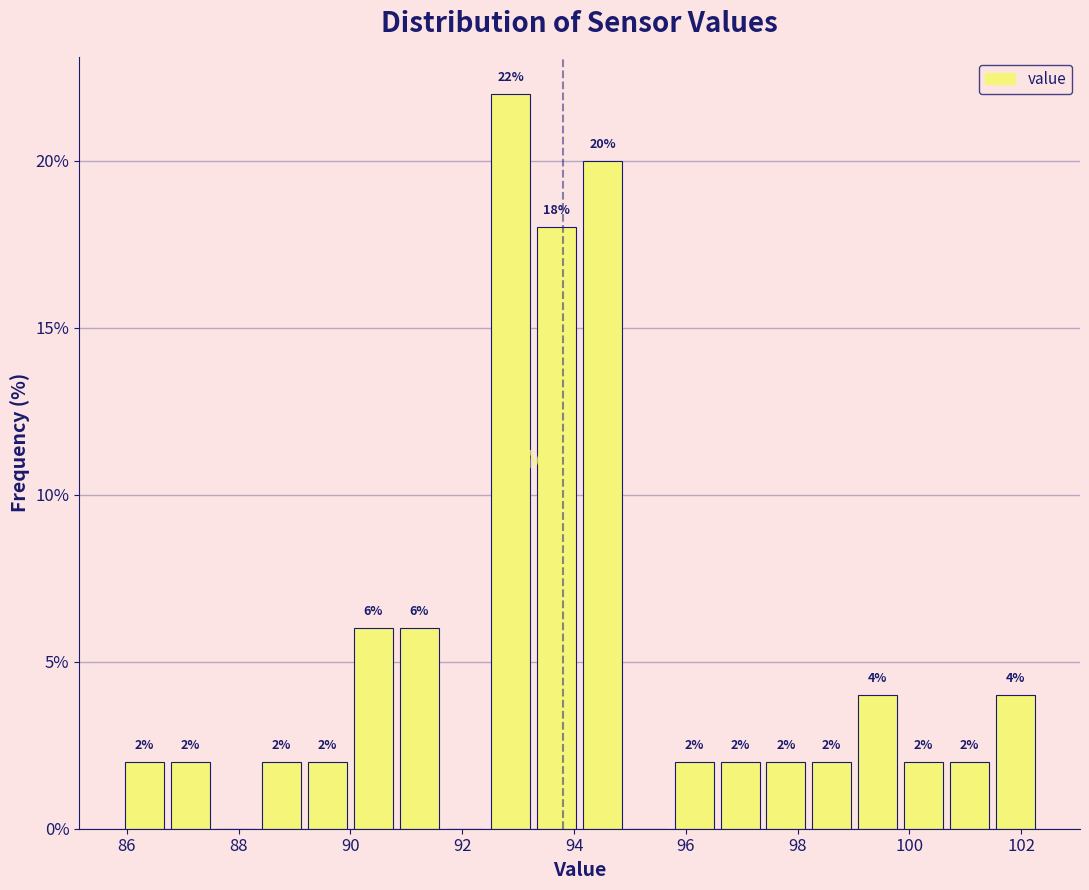

Over which range of the x-axis is the bar tallest?

92.46 to 93.28